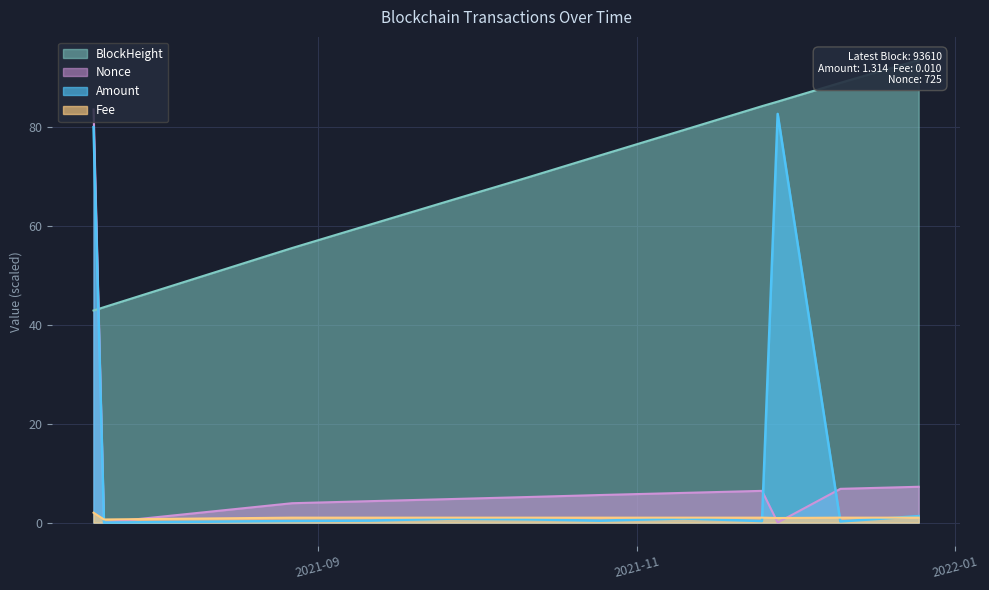

At which category does the chart reach its peak across all series?

2021-12-25